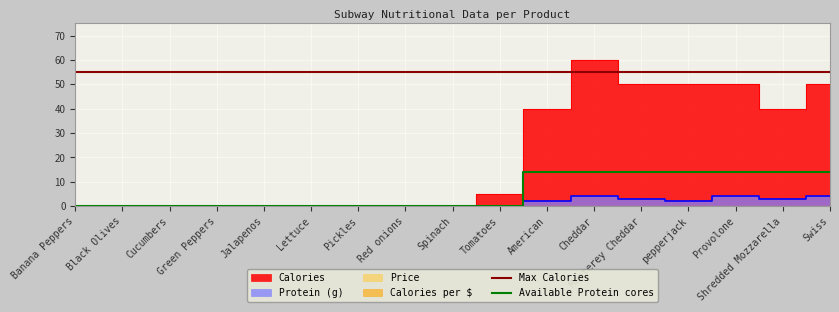

Rank the series at Cheddar from highest to lowest value.

Calories, Protein (g)